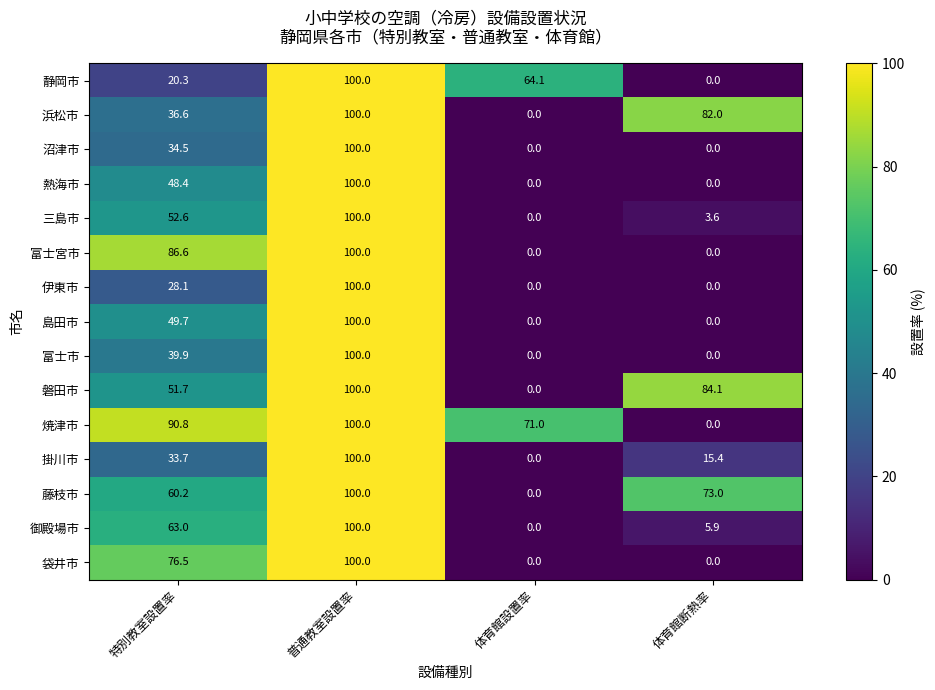

Which category has the highest value in the 静岡市 series?

普通教室設置率